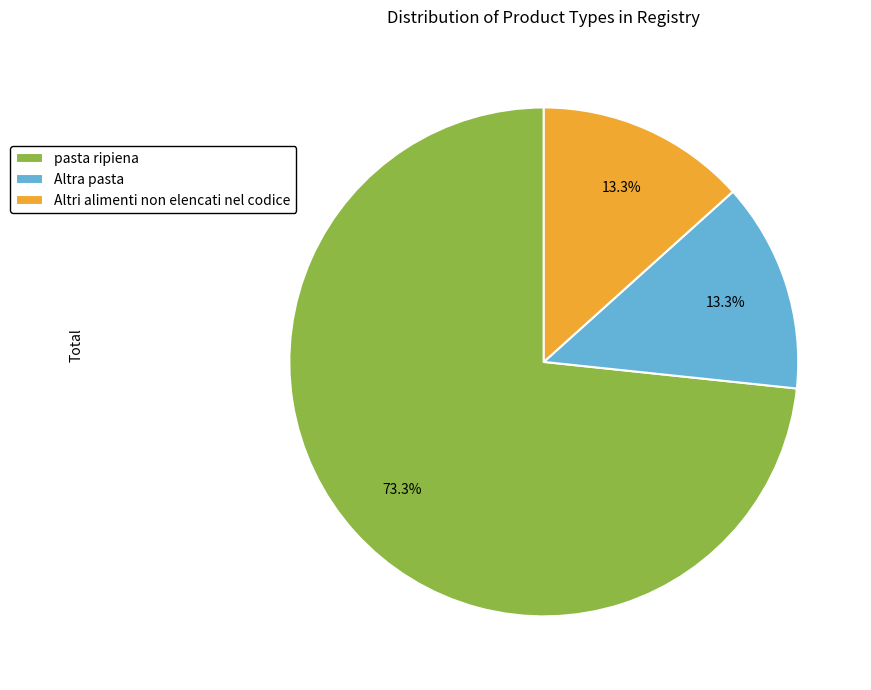

Count the number of slices in the pie.

3